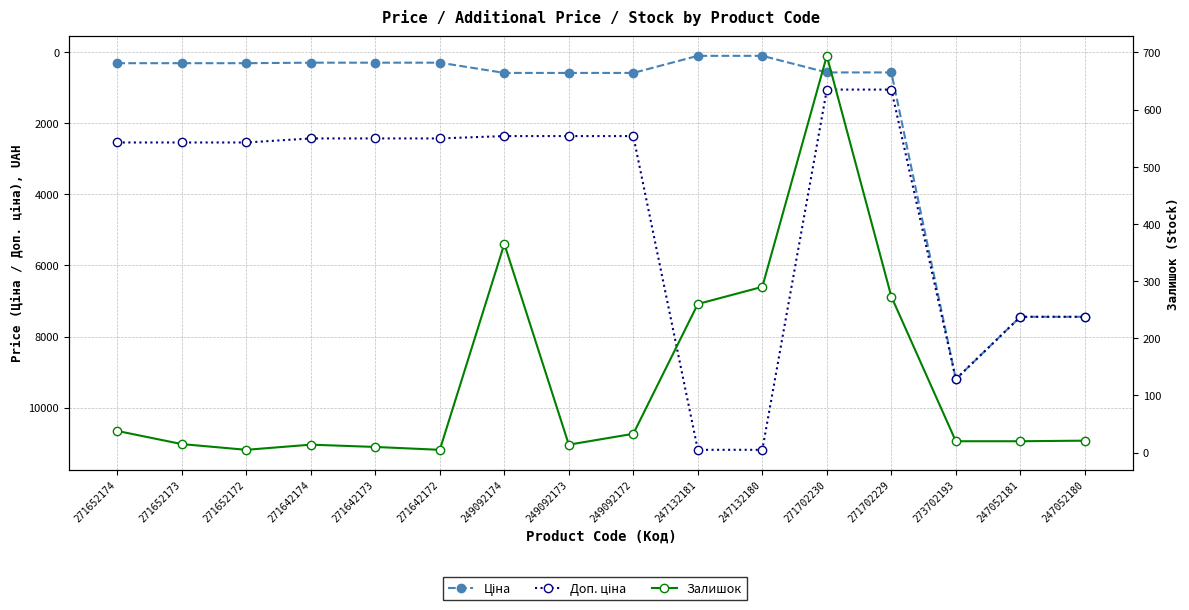

List the series in order of their overall mean, highest first.

Доп. ціна, Ціна, Залишок